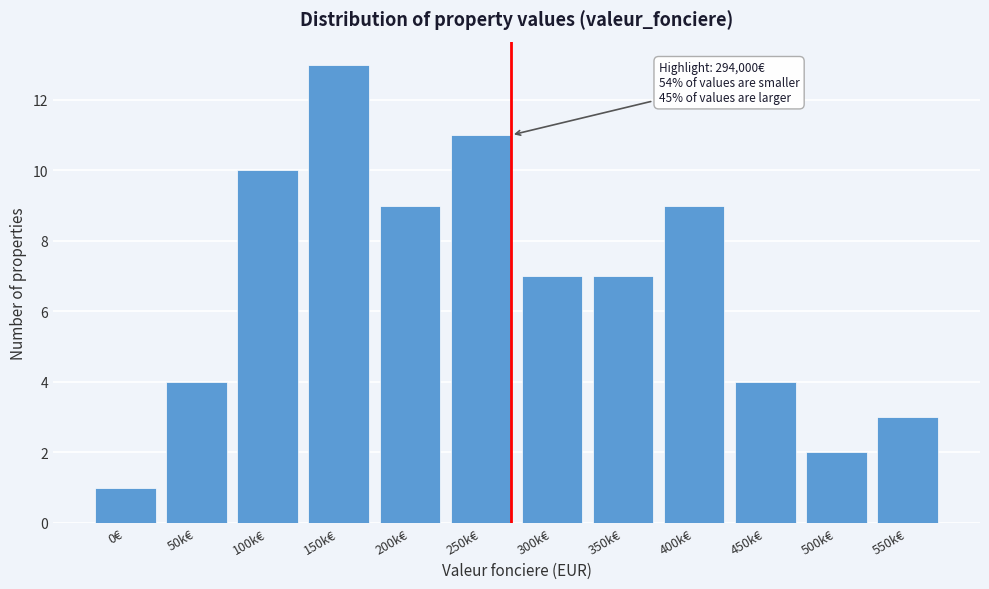

Reading right to left, extract all data points from this chart.

3	2	4	9	7	7	11	9	13	10	4	1